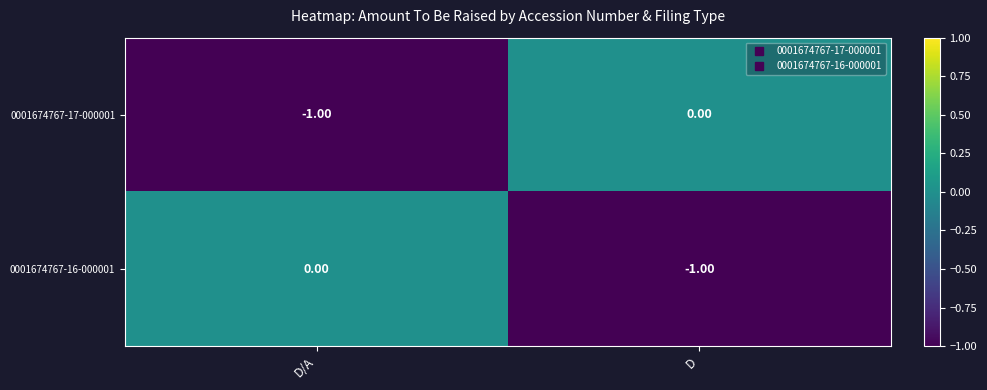

Rank the categories by 0001674767-16-000001 value from lowest to highest.

D, D/A